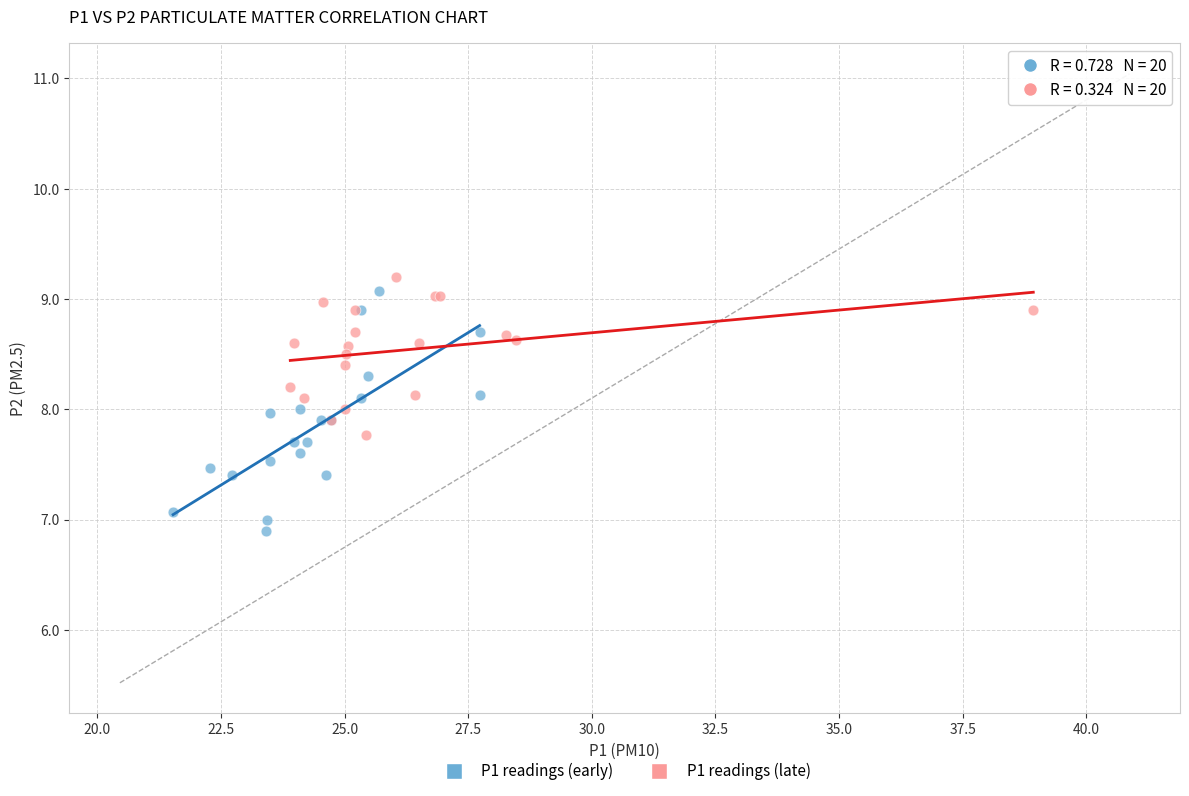

Which series has the largest Y range (max minus min)?

P1 readings (early)